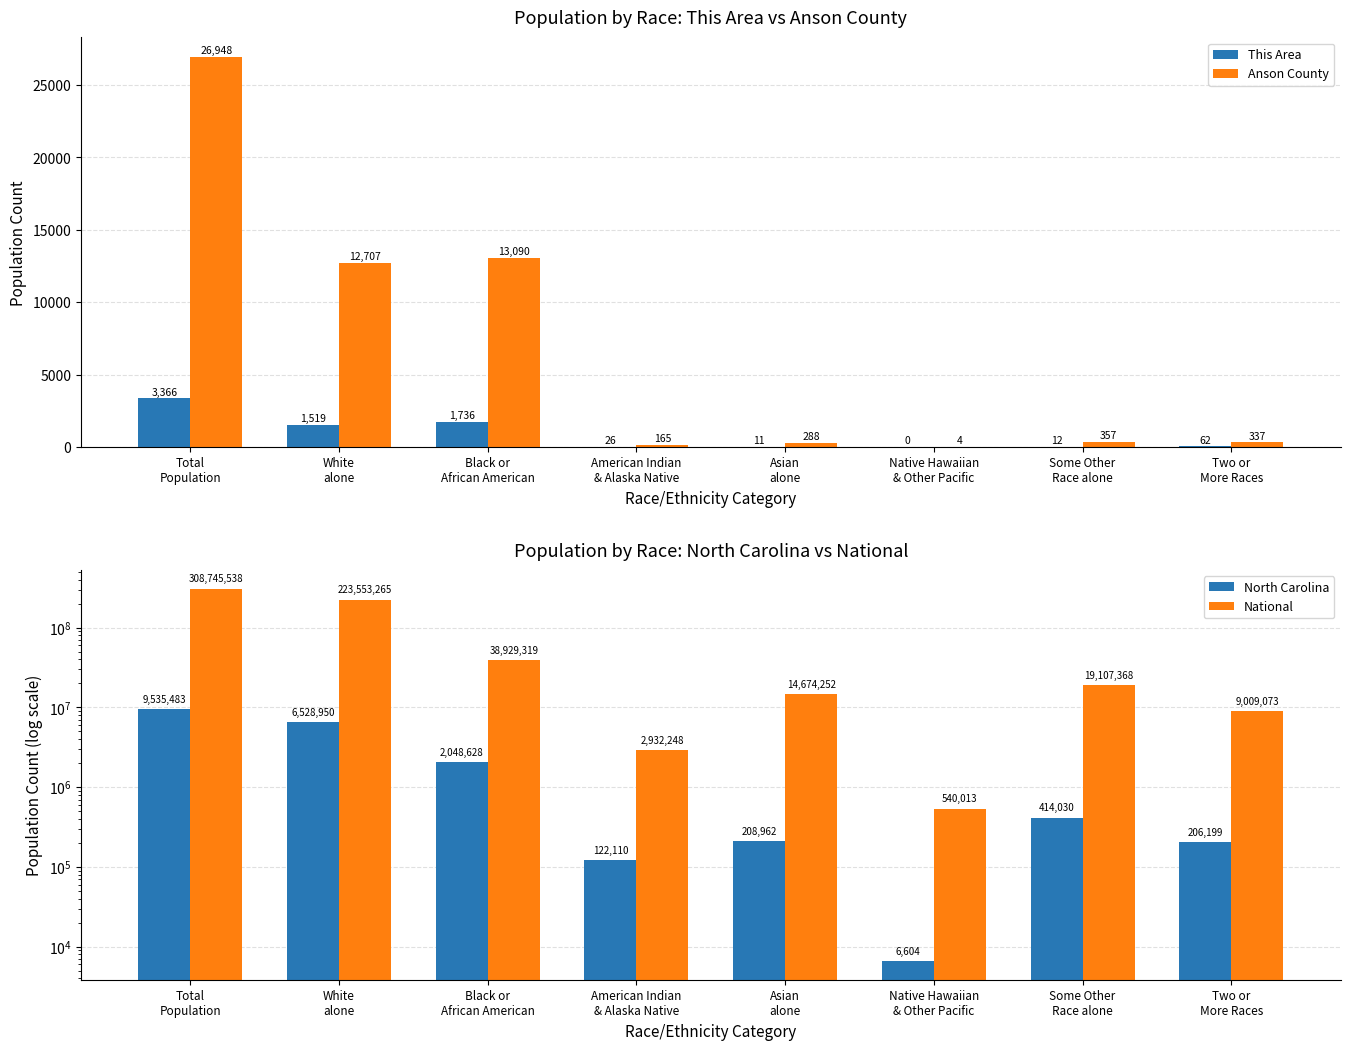

At which category does the chart reach its peak across all series?

Total
Population